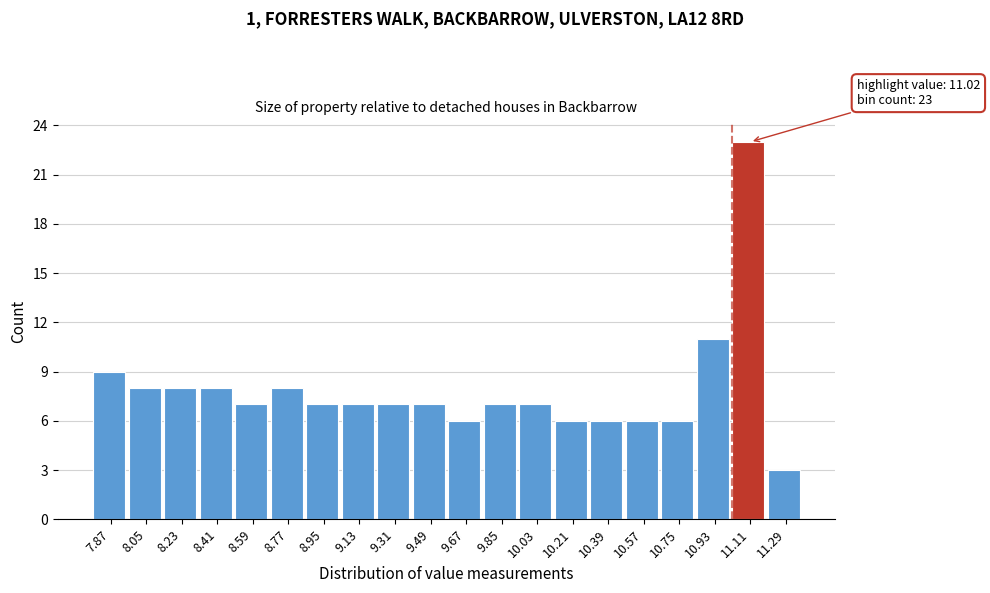

Over which range of the x-axis is the bar tallest?

11.02 to 11.20